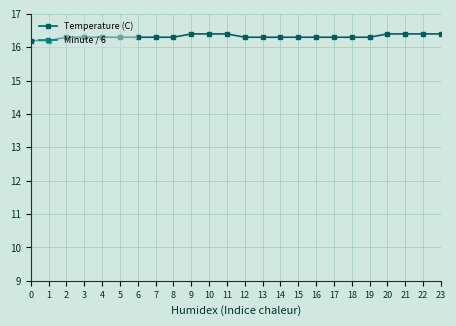

What is the sum of all Minute / 6 values?

57.0